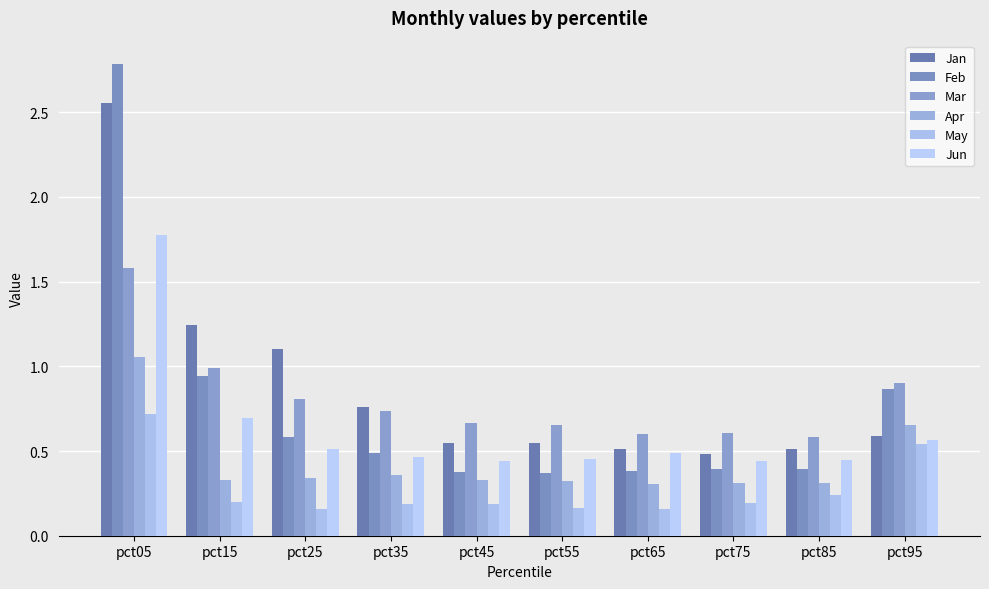

The value of Jun at pct55 is 0.5. True or false?

True